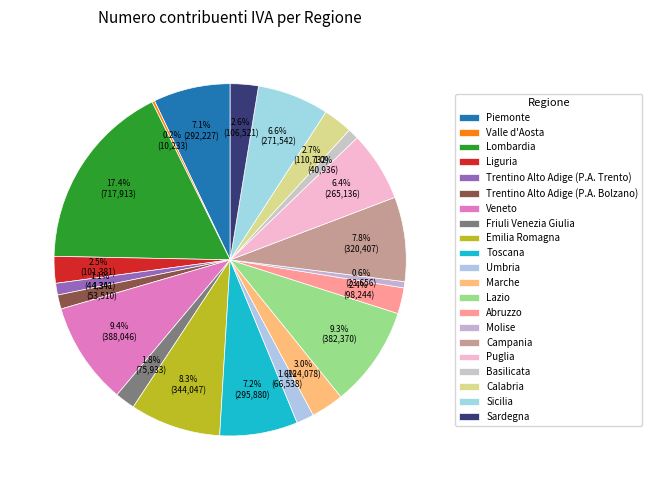

Rank the categories by value from lowest to highest.

Valle d'Aosta, Molise, Basilicata, Trentino Alto Adige (P.A. Trento), Trentino Alto Adige (P.A. Bolzano), Umbria, Friuli Venezia Giulia, Abruzzo, Liguria, Sardegna, Calabria, Marche, Puglia, Sicilia, Piemonte, Toscana, Campania, Emilia Romagna, Lazio, Veneto, Lombardia